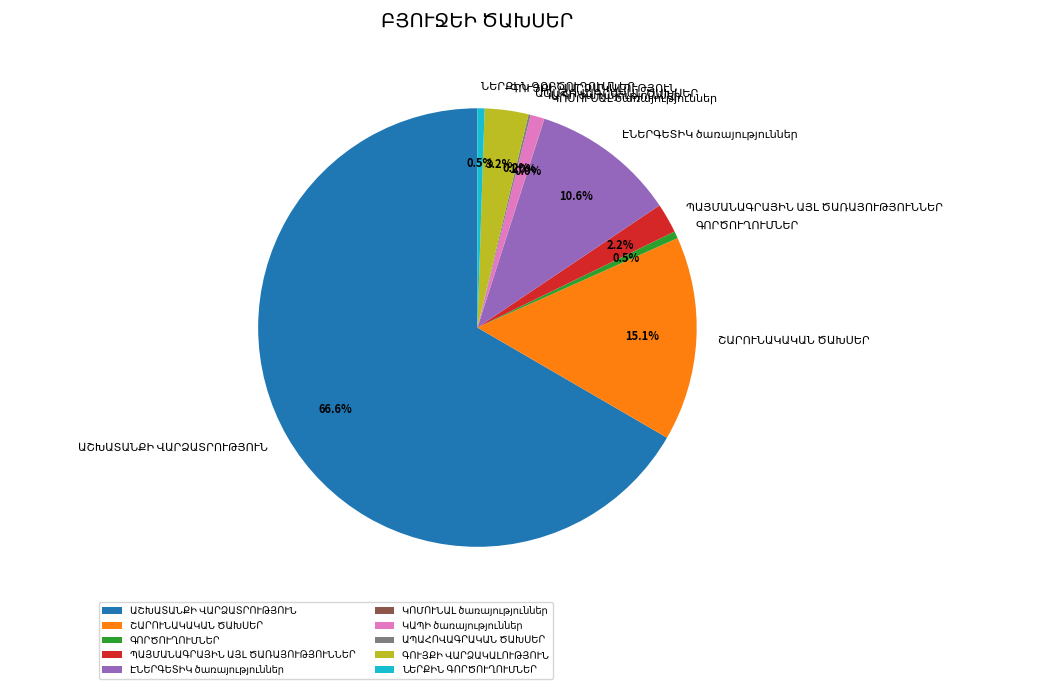

Does any single category account for the majority?

Yes